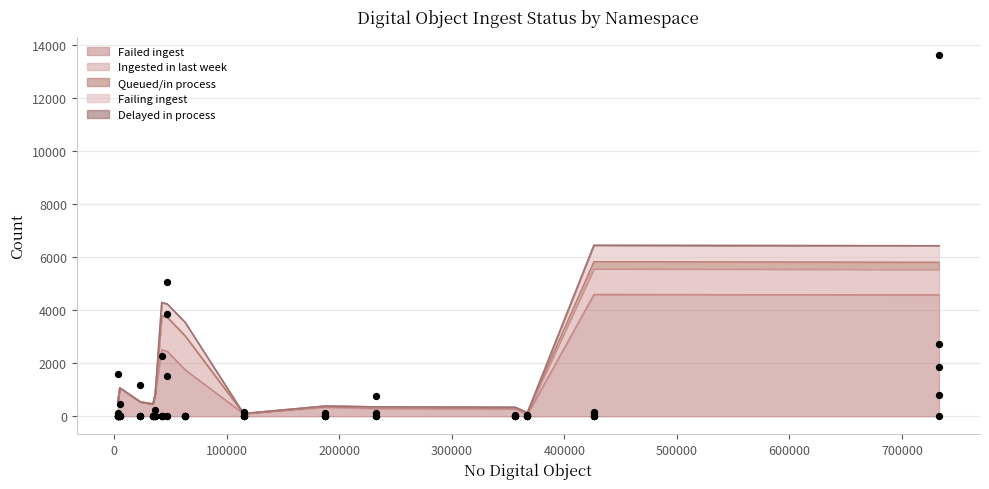

What is the maximum value for Failed ingest?

4592.0